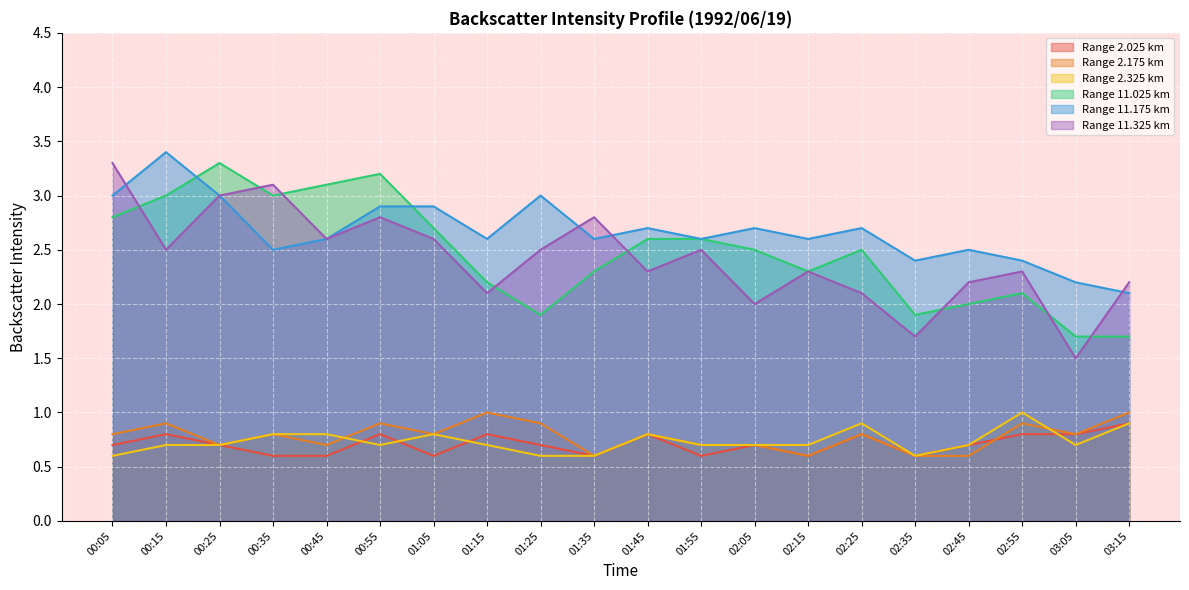

What is the total value across all series at 00:05?

11.2